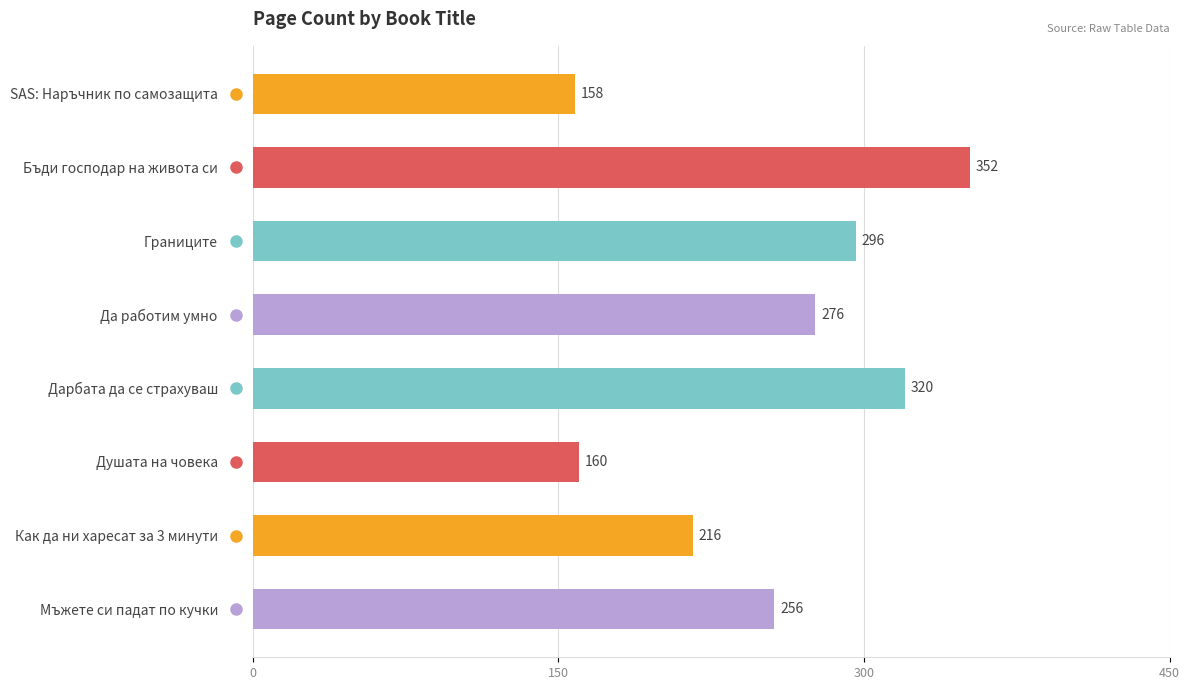

The value at Бъди господар на живота си is 352. True or false?

True